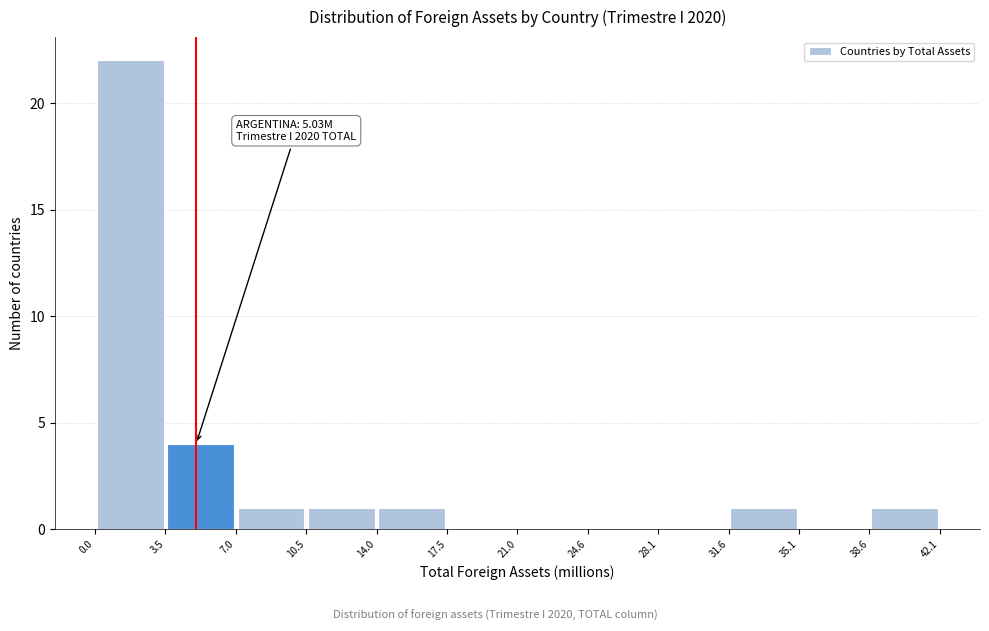

Over which range of the x-axis is the bar tallest?

0.0 to 3.5